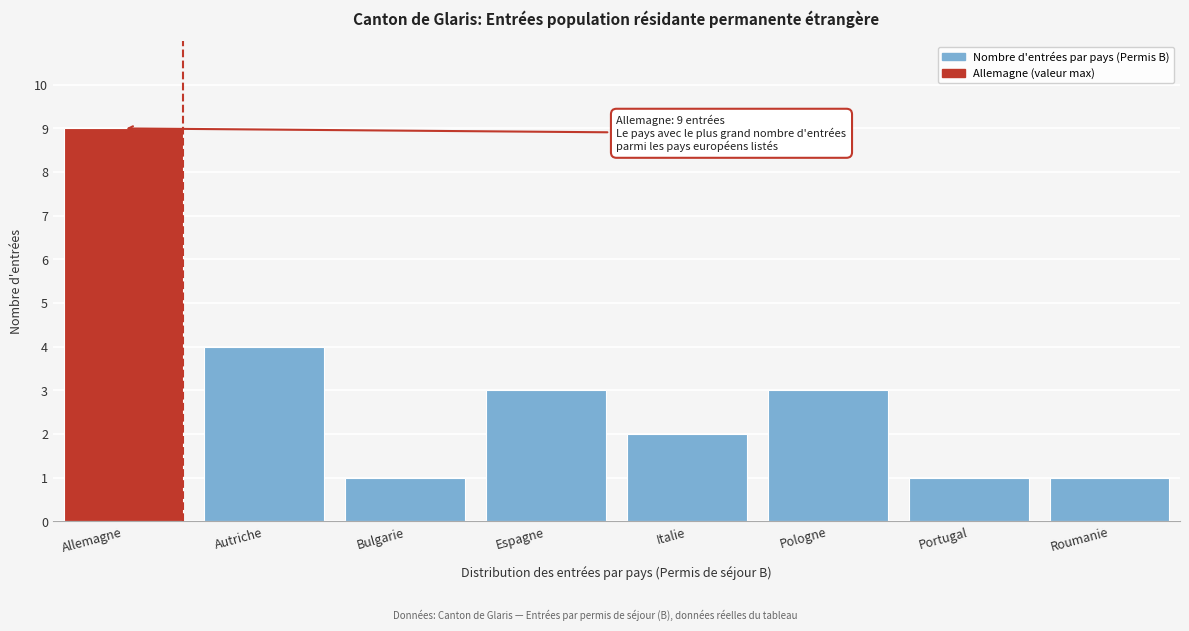

Reading right to left, list all the values displayed in this chart.

1	1	3	2	3	1	4	9